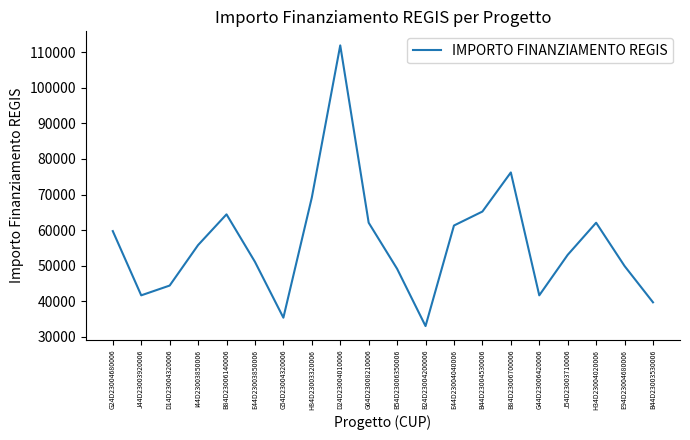

Is this an area chart (filled region under the line)?

No